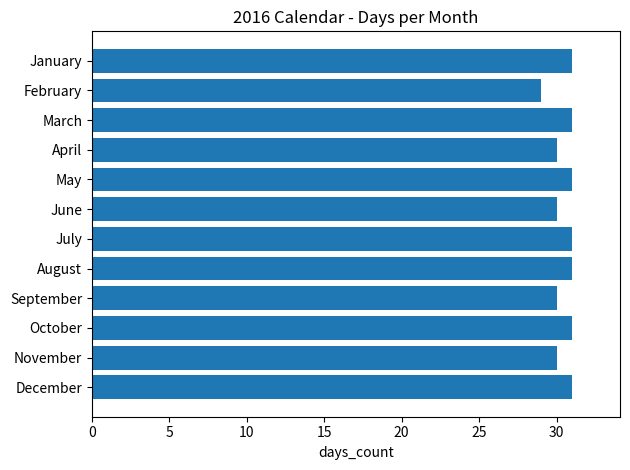

True or false: the data shows 13 at May.

False